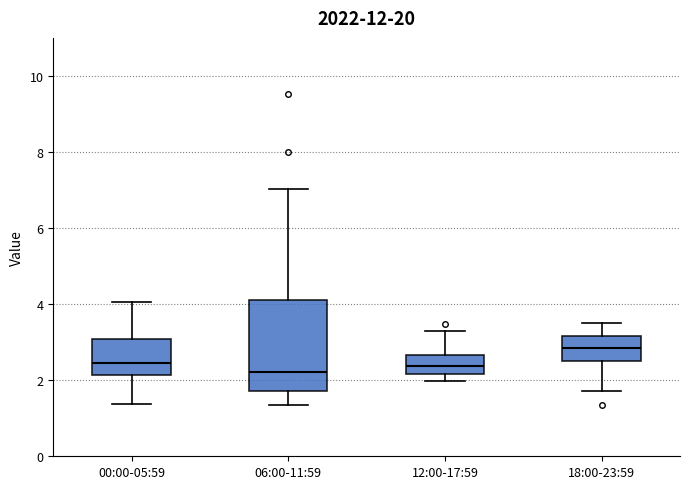

Reading left to right, read every box against the y-axis: the position of its median line, the range the box covers, and the ends of its whiskers. The values are not printed on the chart, so give them approximately, as read against the axis.

00:00-05:59: median 2.4, box 2.2 to 3.0, whiskers 1.4 to 4.0
06:00-11:59: median 2.2, box 1.8 to 4.2, whiskers 1.4 to 7.0
12:00-17:59: median 2.4, box 2.2 to 2.6, whiskers 2.0 to 3.2
18:00-23:59: median 2.8, box 2.6 to 3.2, whiskers 1.8 to 3.6